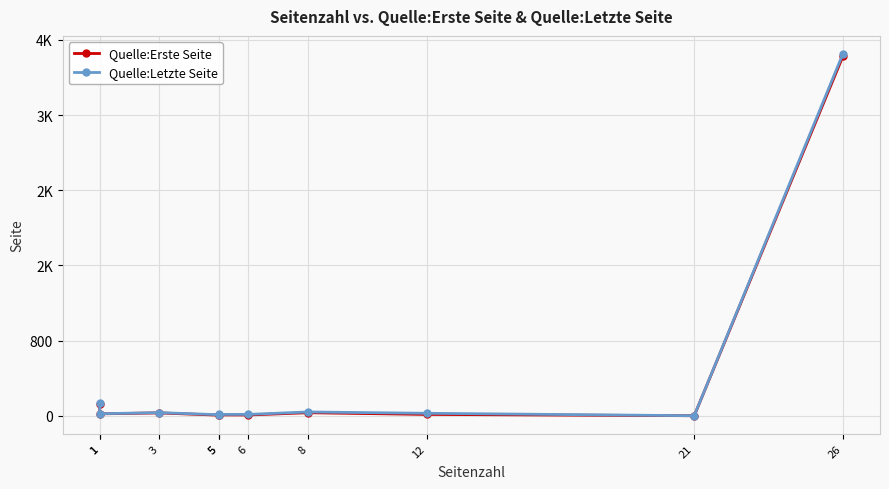

How many values in Quelle:Letzte Seite are above zero?

9